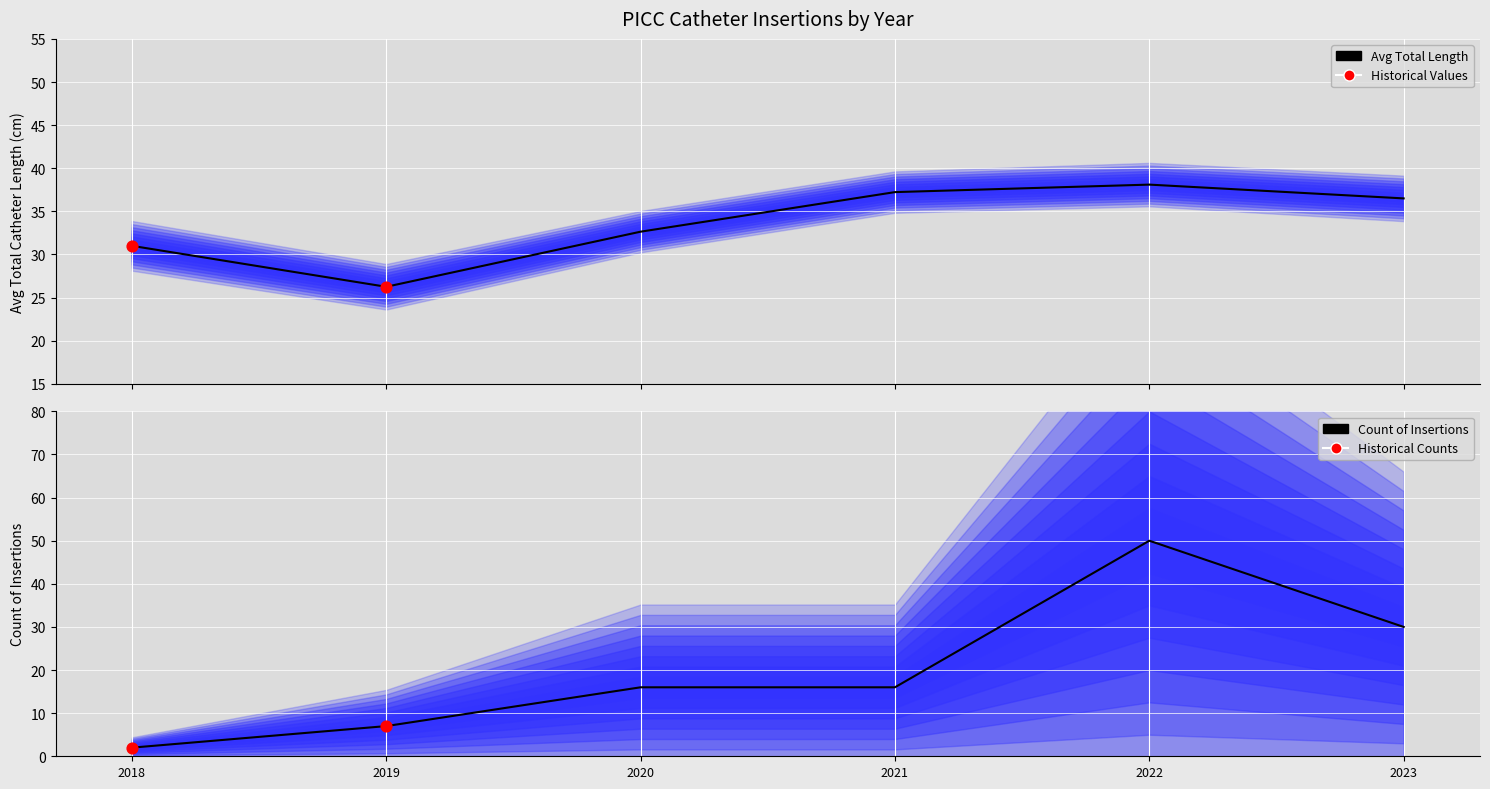

Between 2018 and 2019, which is larger?

2018